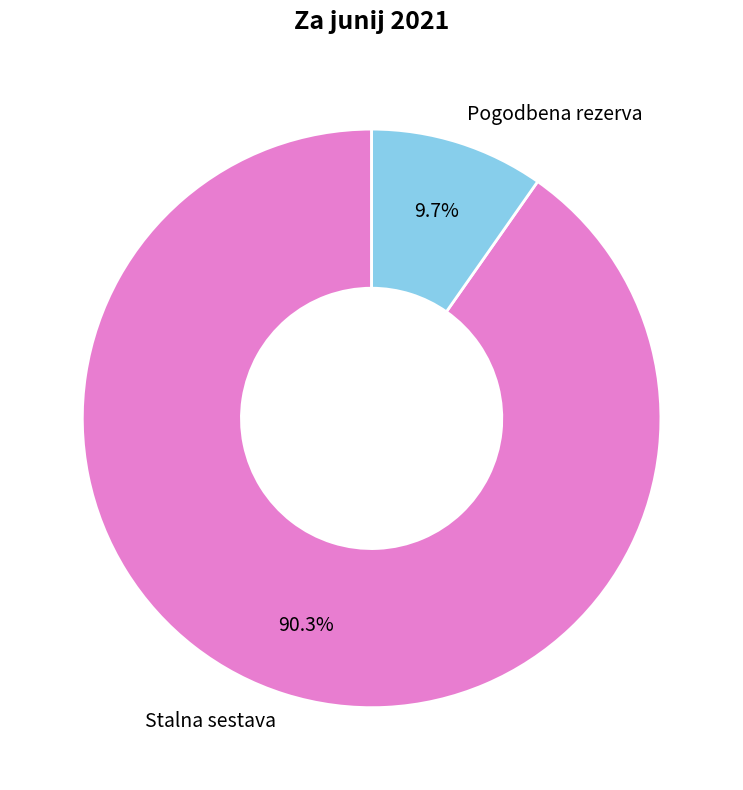

To the nearest percent, what is the combined percentage of Stalna sestava and Pogodbena rezerva?

100%